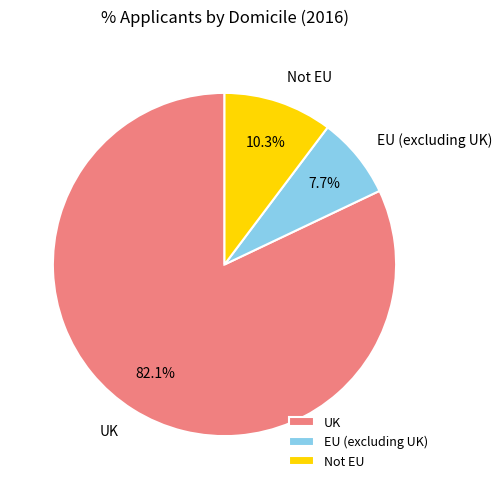

What percentage is NOT represented by EU (excluding UK)?

92.3%